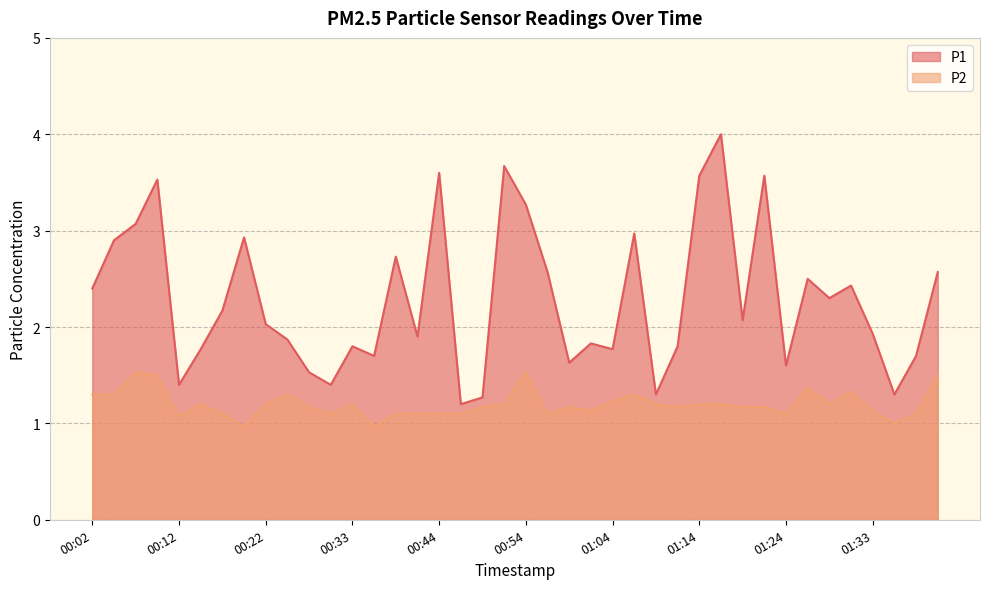

True or false: P1 and P2 cross at least once.

False